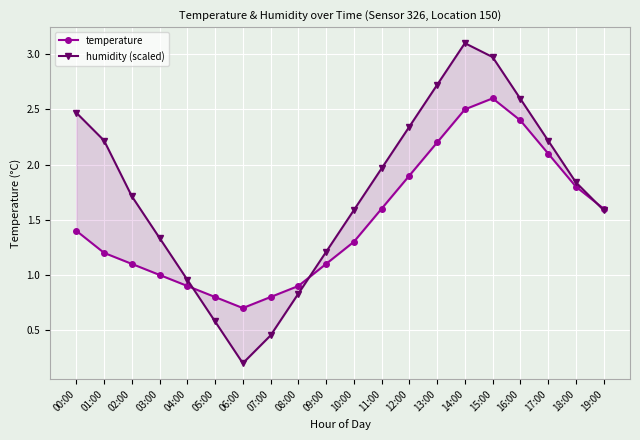

True or false: humidity (scaled) has more than 1 points higher than both neighbors.

False